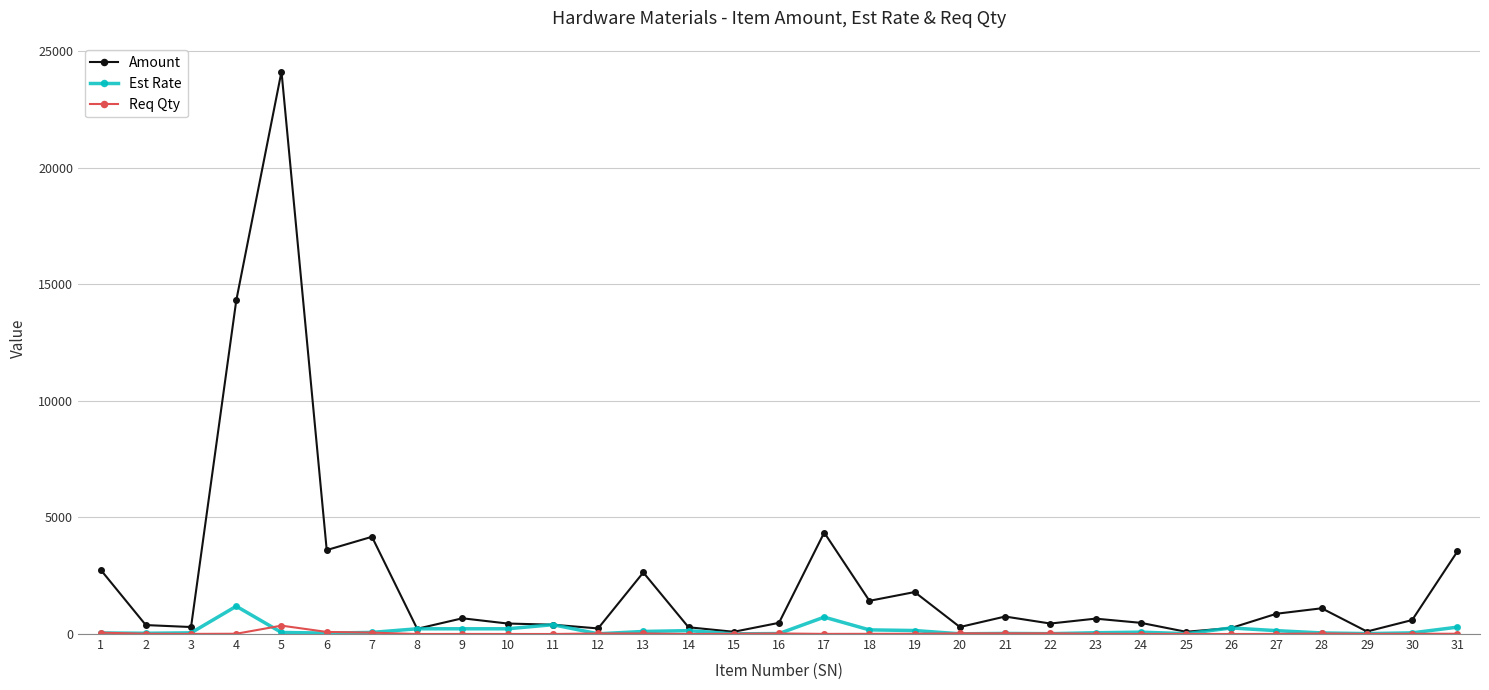

Which series changed the most between 29 and 31?

Amount